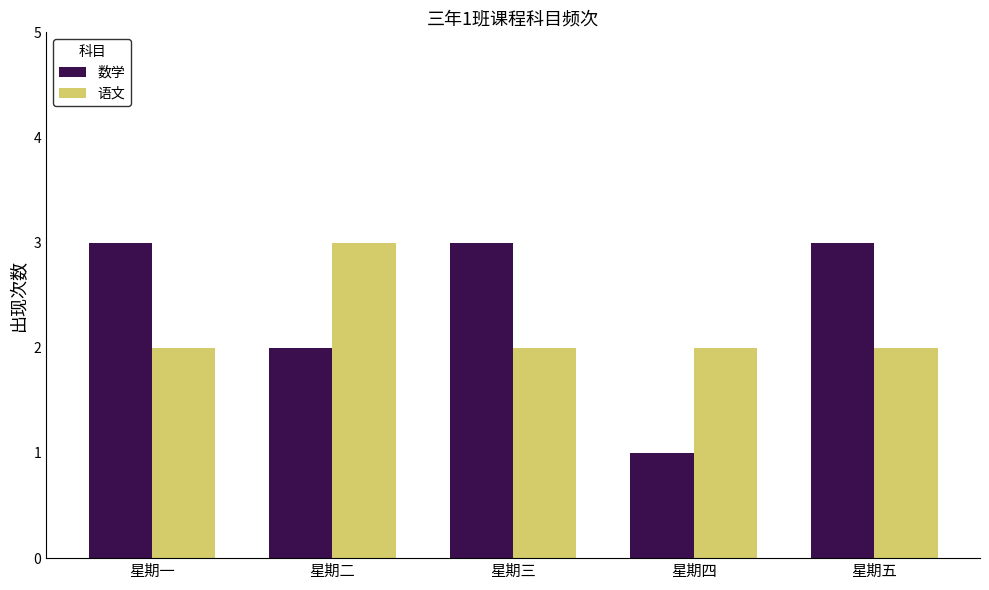

What are all the series names shown in the legend?

数学, 语文